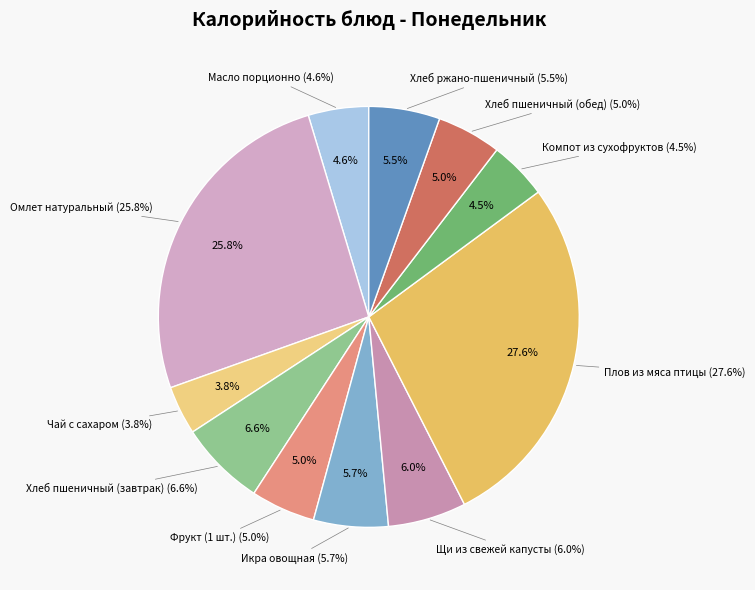

What percentage is NOT represented by Компот из сухофруктов?

95.5%